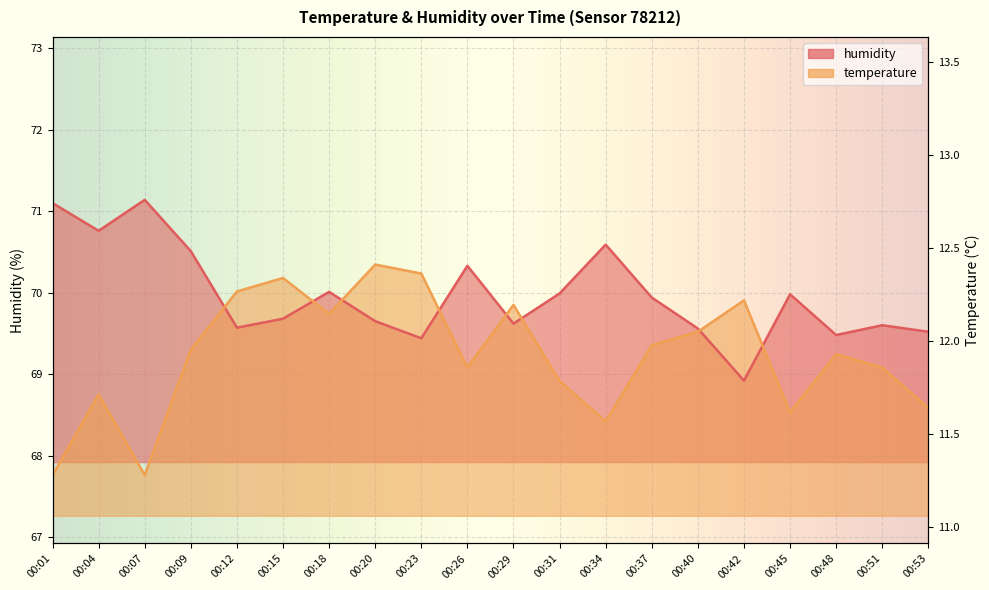

After their last crossing, which series has the higher values: temperature or humidity?

humidity